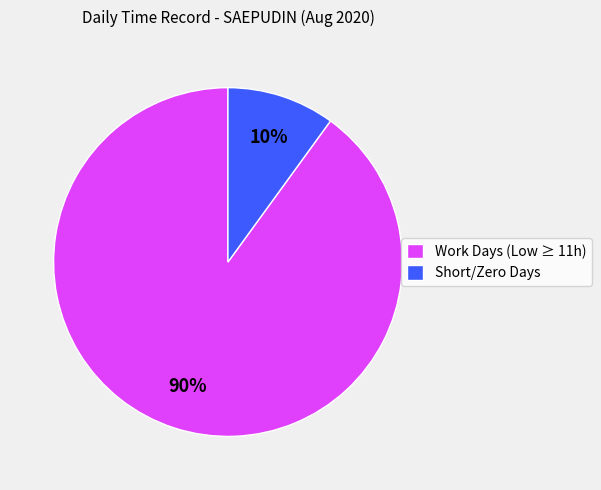

Rank the categories by value from highest to lowest.

Work Days (Low ≥ 11h), Short/Zero Days